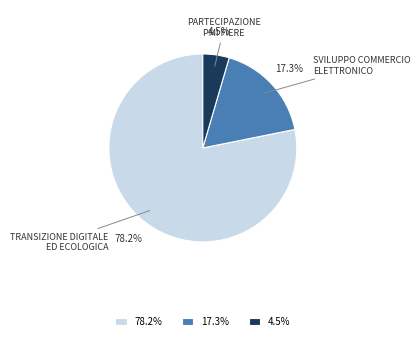

Does any single category account for the majority?

Yes